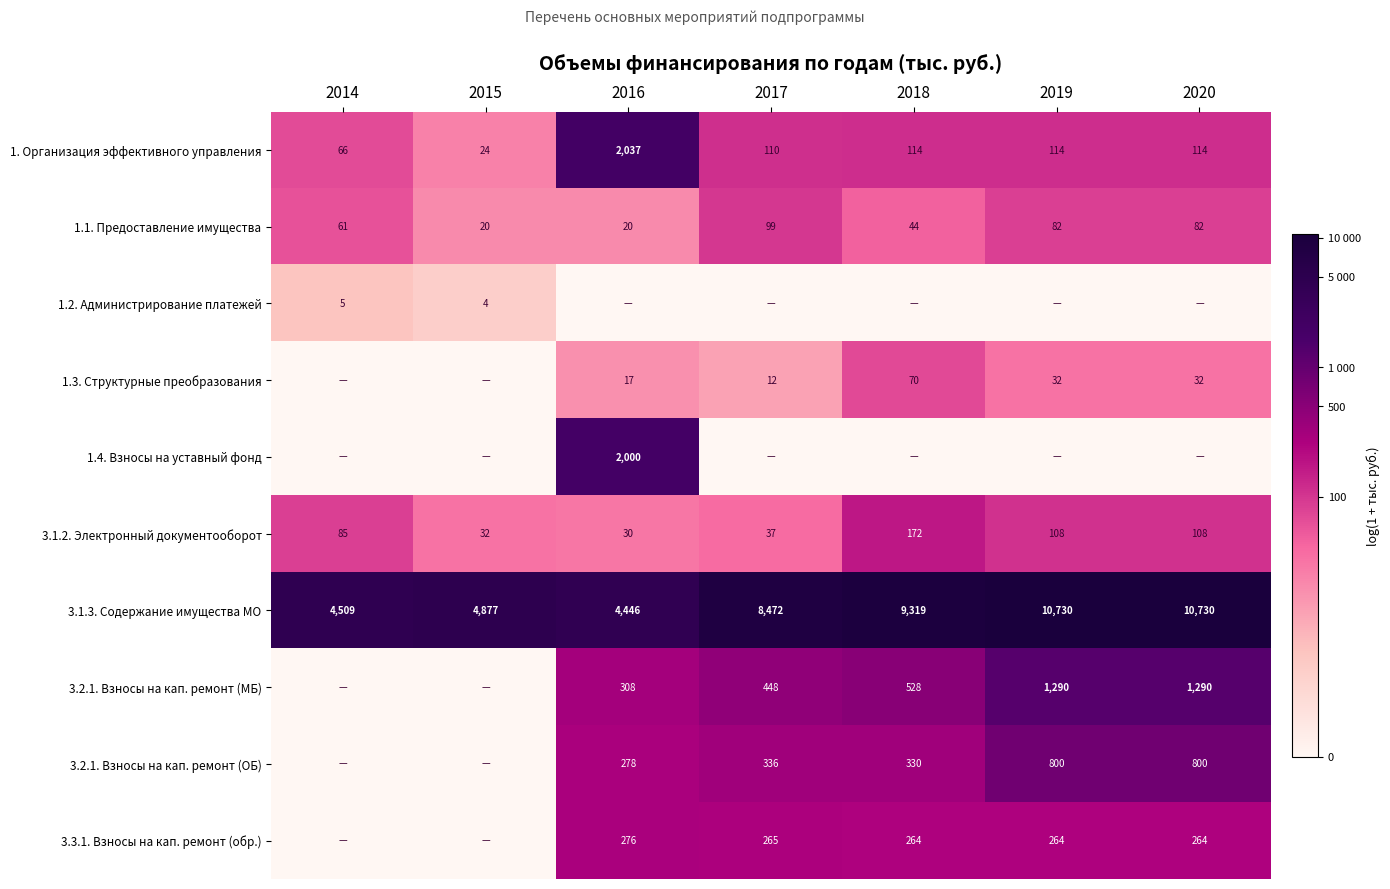

At which label does 1. Организация эффективного управления reach its peak?

2016